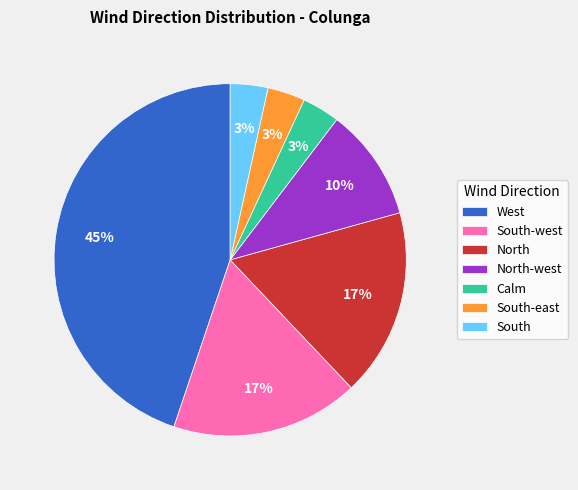

To the nearest percent, what is the average slice percentage?

14%